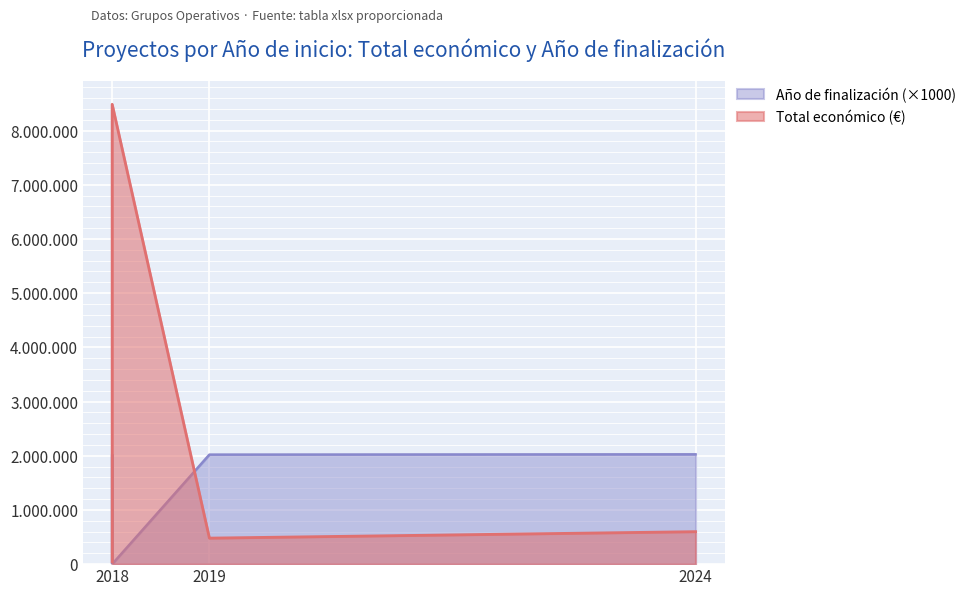

Which has a higher value, 2019 or 2018?

2018